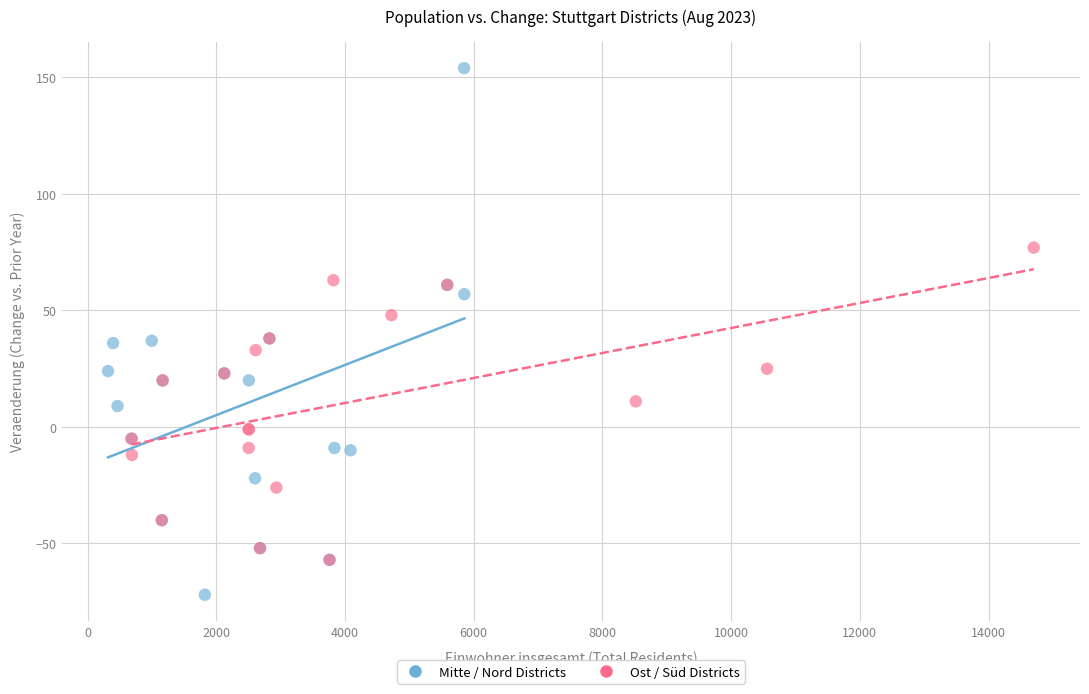

Which series reaches the minimum Y coordinate?

Mitte / Nord Districts